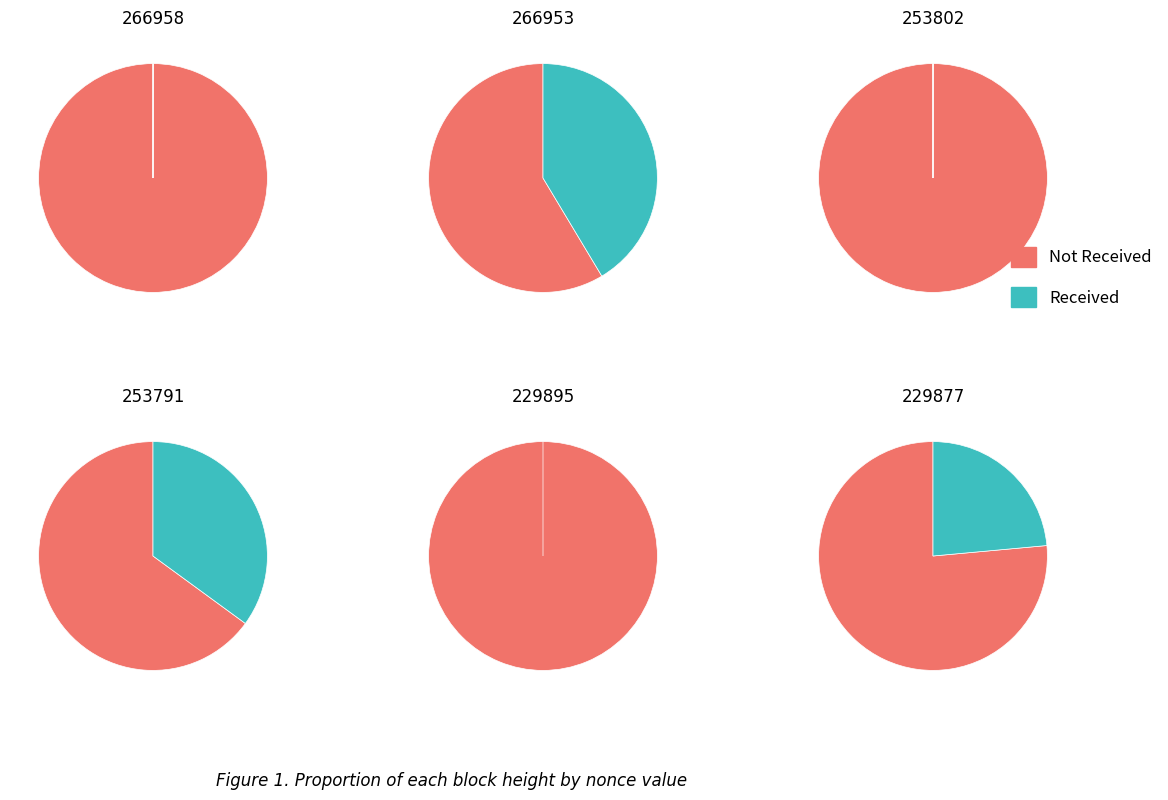

True or false: 266953 accounts for 41% of the total.

True